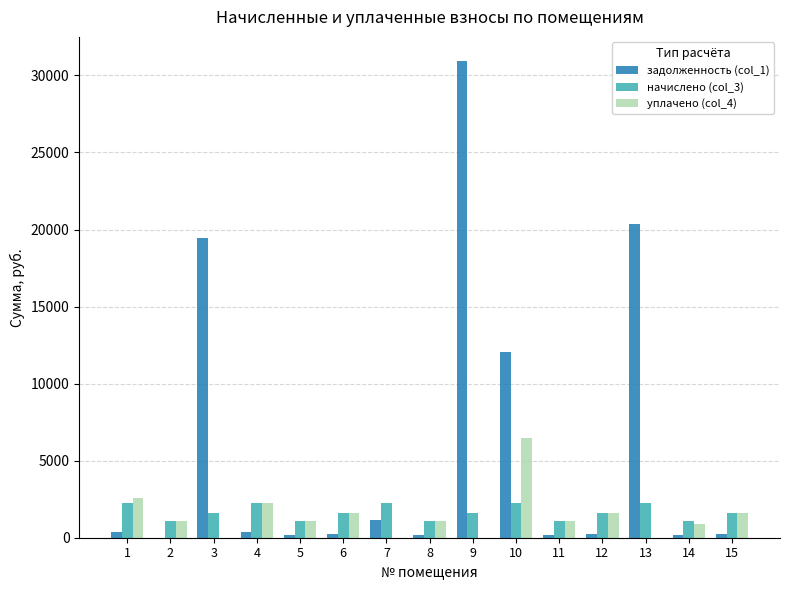

The value of начислено (col_3) at 11 is 1100.2. True or false?

True